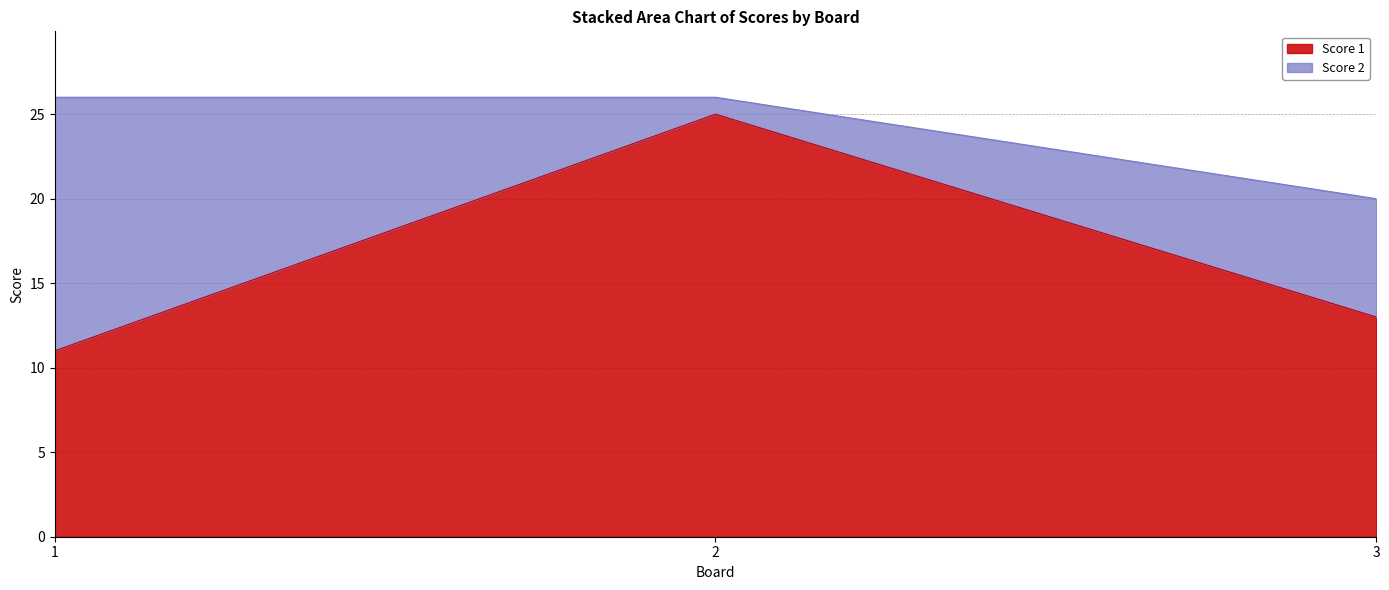

The value at 1 is 11. True or false?

True